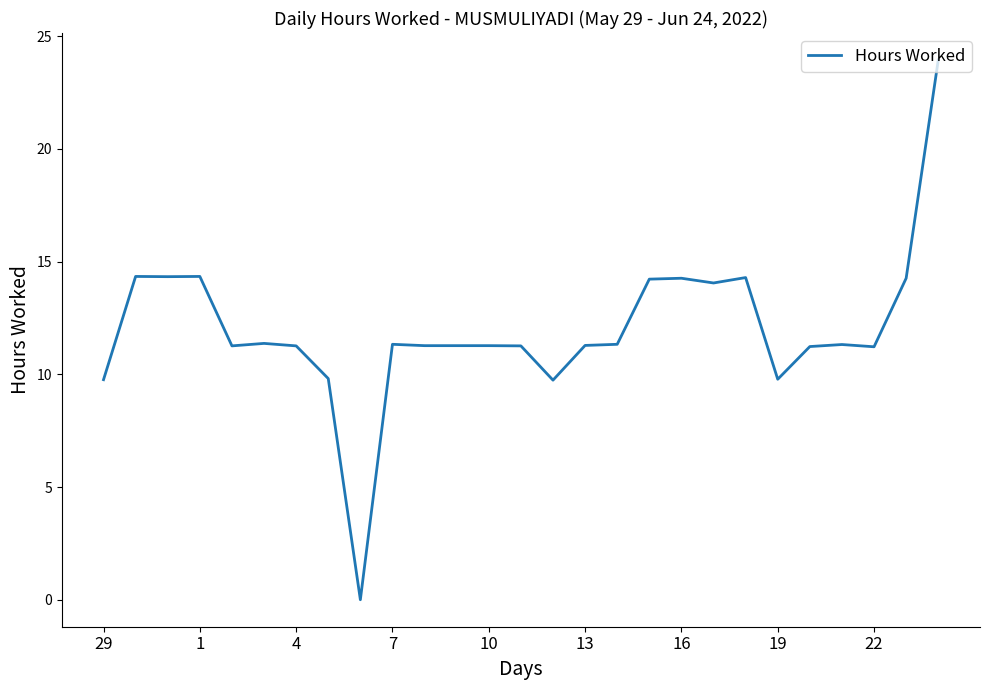

What is the difference between the maximum and minimum values?

23.9